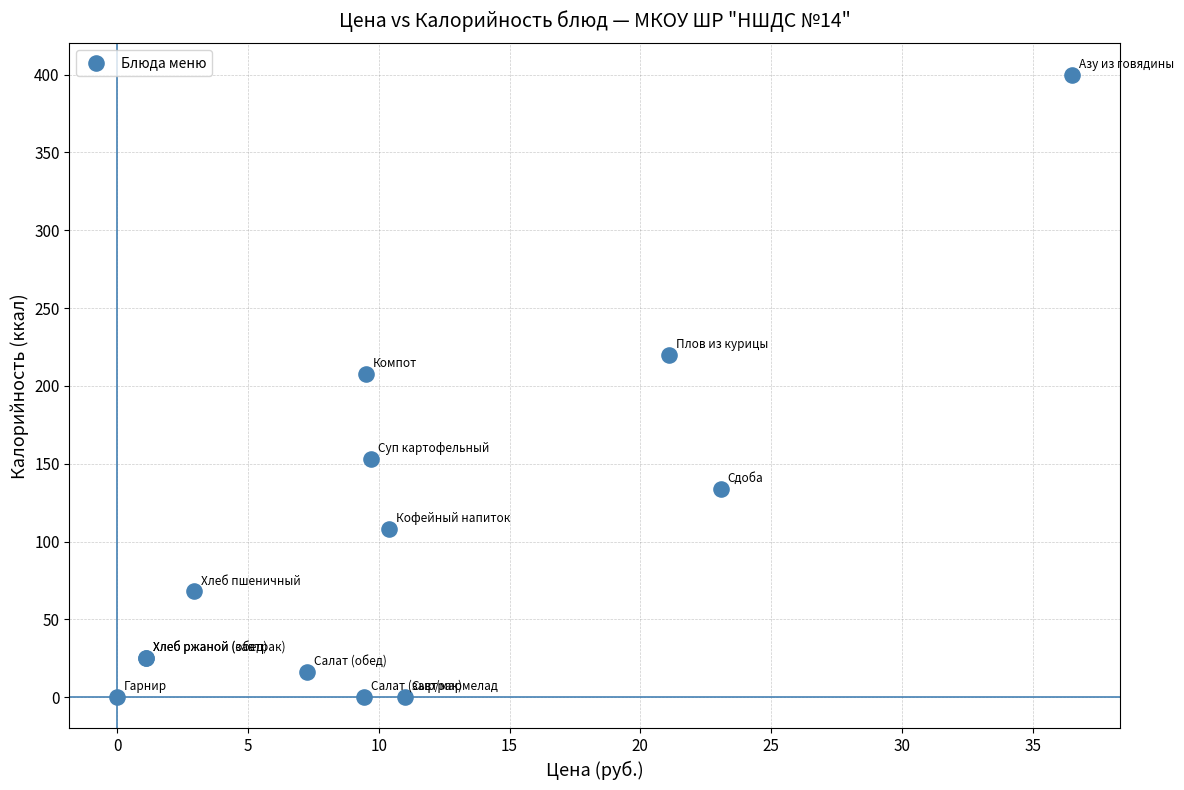

What Y value in the scatter plot is closest to 200?

208